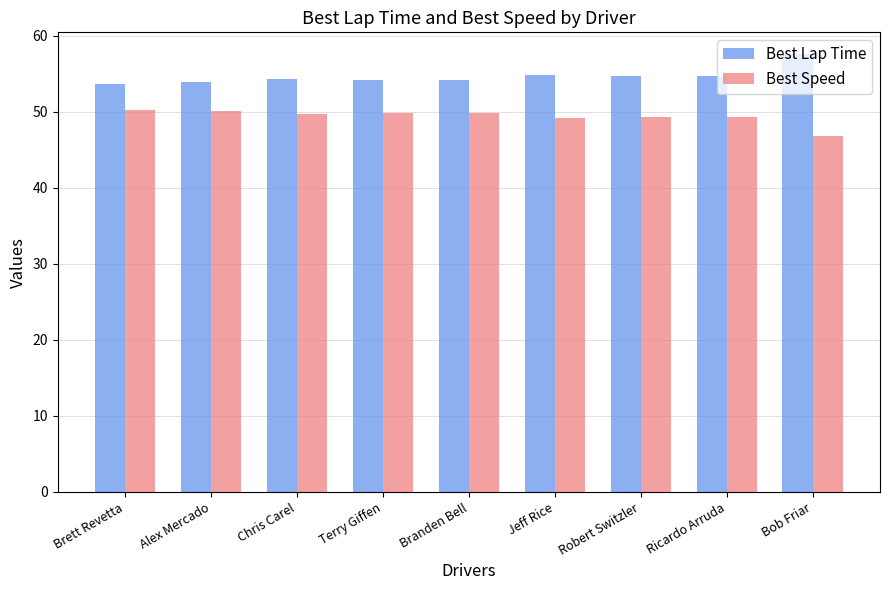

What is the difference between the maximum and minimum values in the Best Lap Time series?

3.9